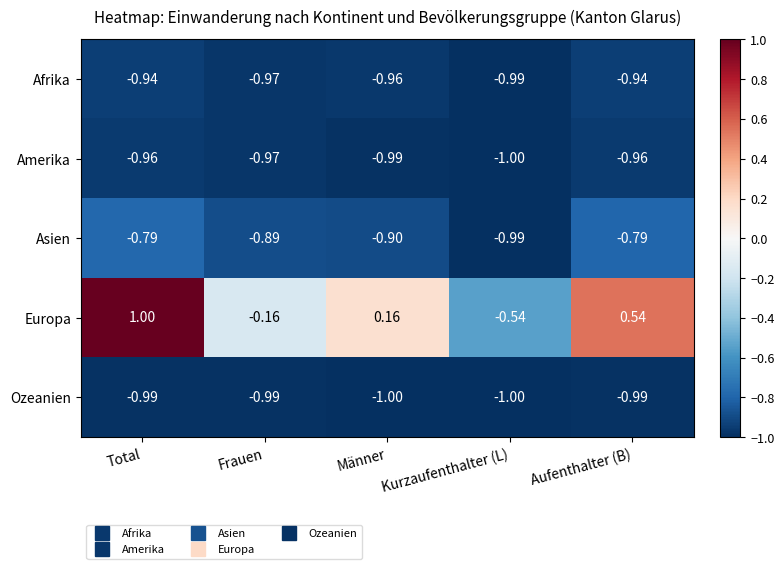

At how many categories does at least one series exceed 0?

3